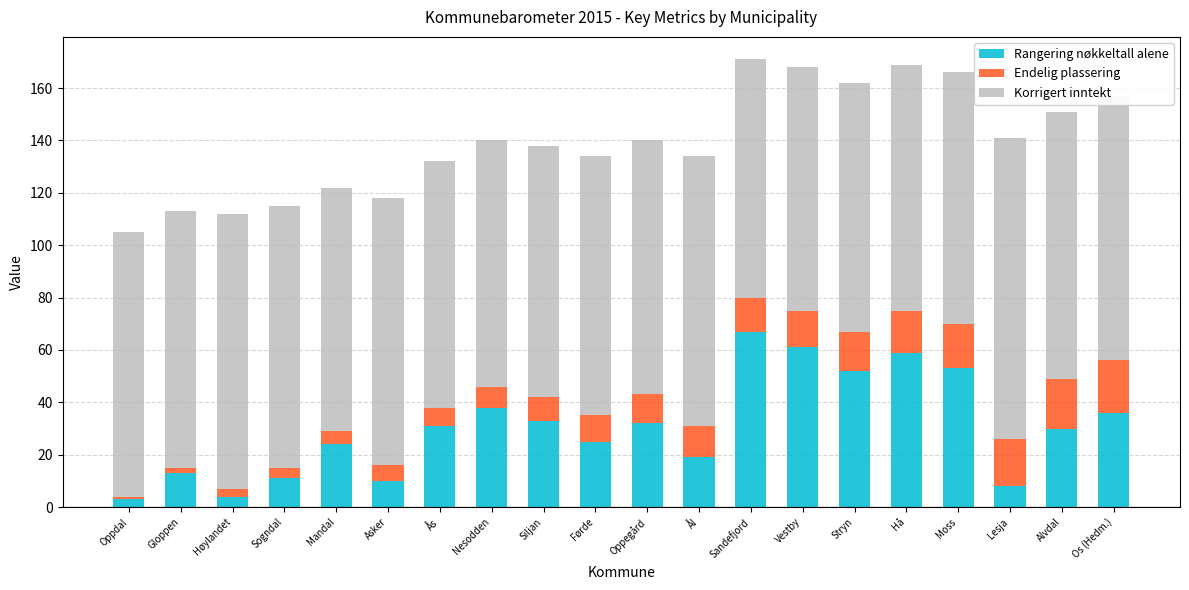

How many categories are shown in the chart?

20